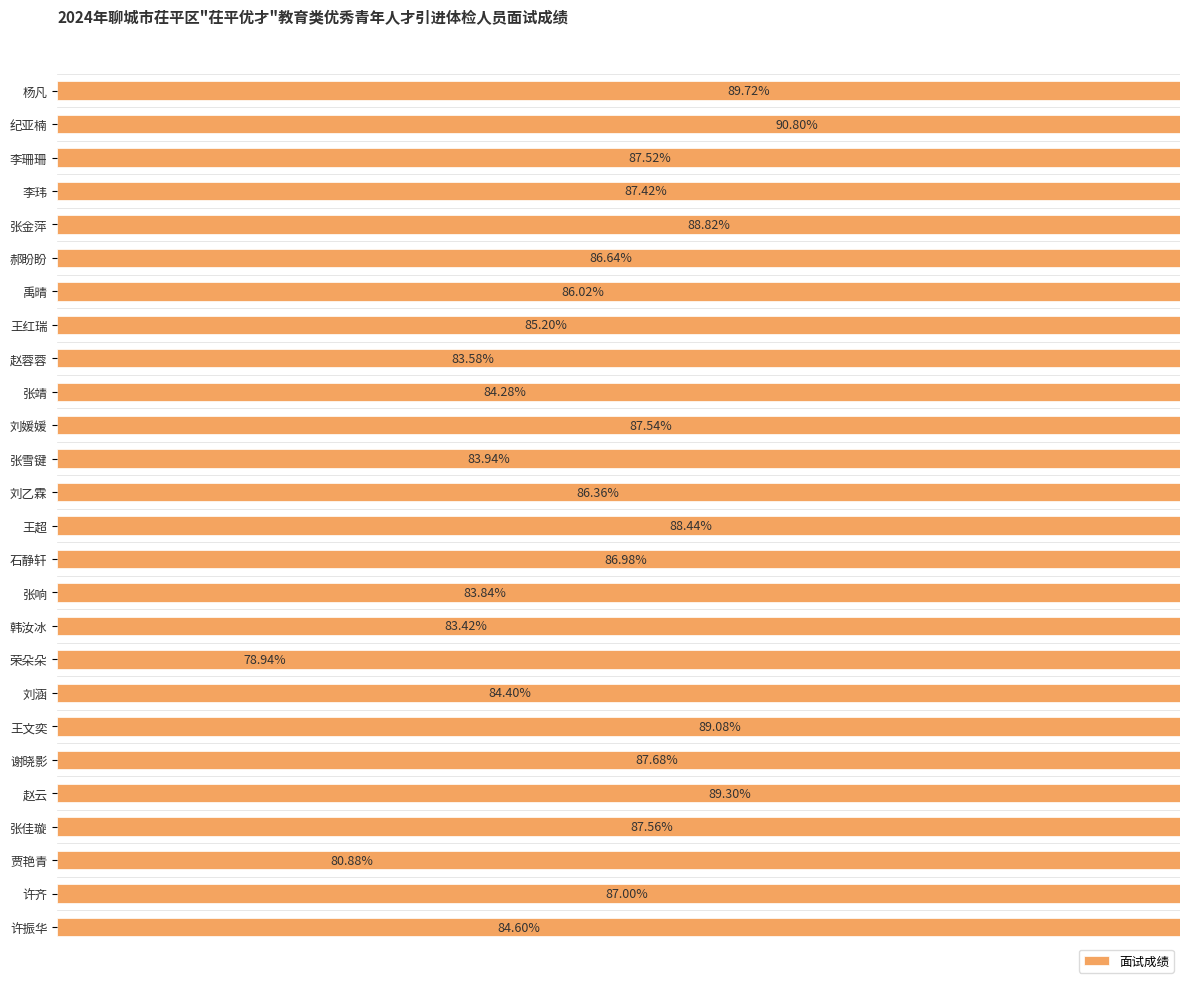

True or false: the data shows 89.3 at 赵云.

True